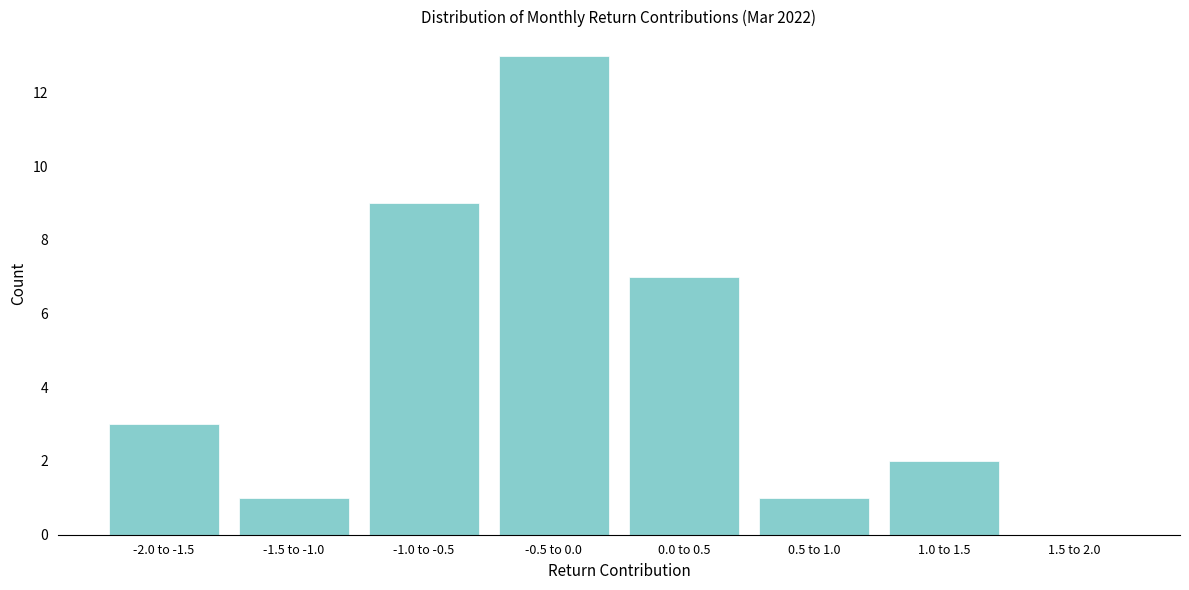

Reading left to right, transcribe all the data shown in this chart.

-2.0 to -1.5=3	-1.5 to -1.0=1	-1.0 to -0.5=9	-0.5 to 0.0=13	0.0 to 0.5=7	0.5 to 1.0=1	1.0 to 1.5=2	1.5 to 2.0=0